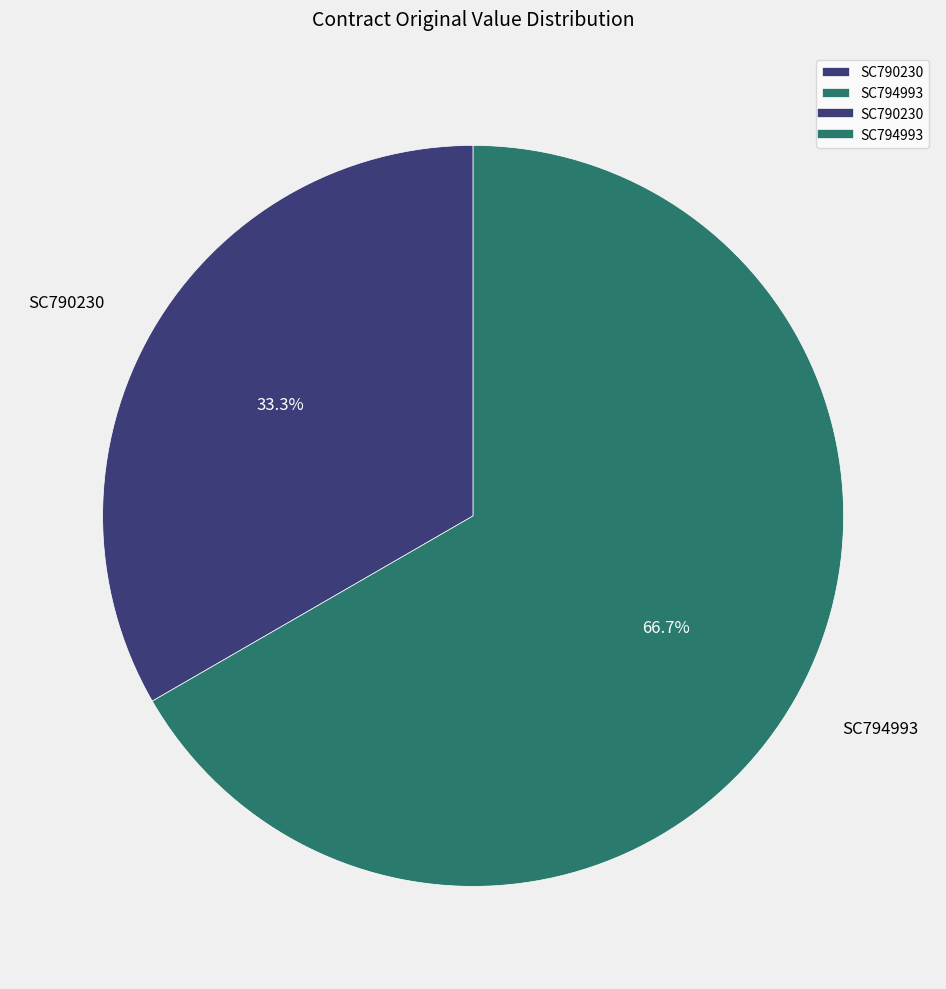

To the nearest percent, what is the combined percentage of SC794993 and SC790230?

100%